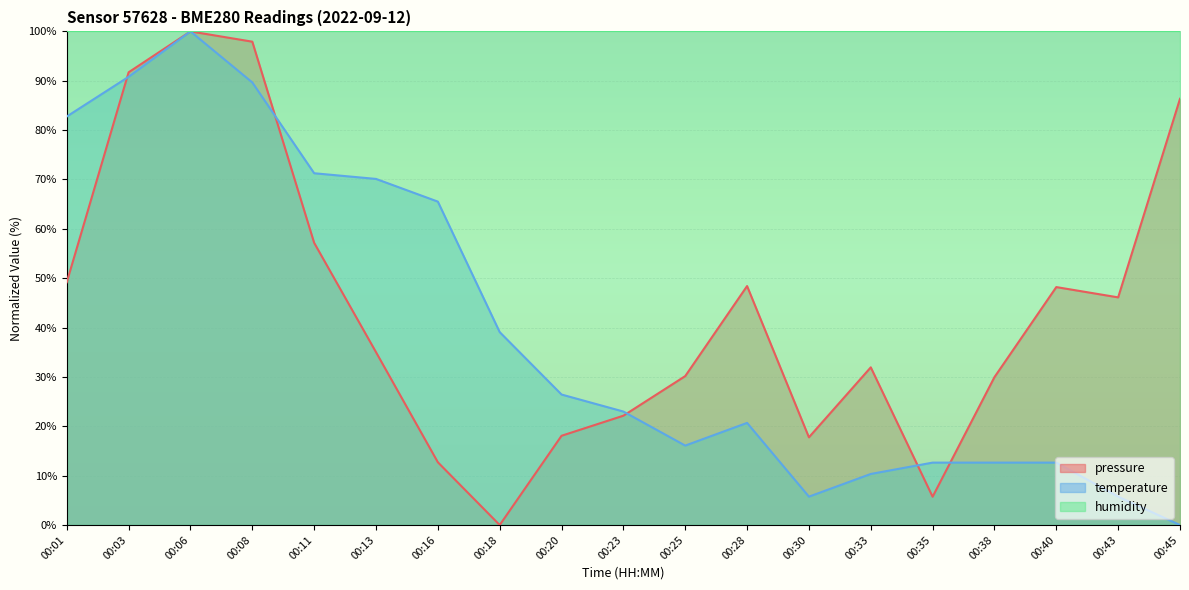

At 00:38, list the series in order from largest to smallest.

humidity, pressure, temperature